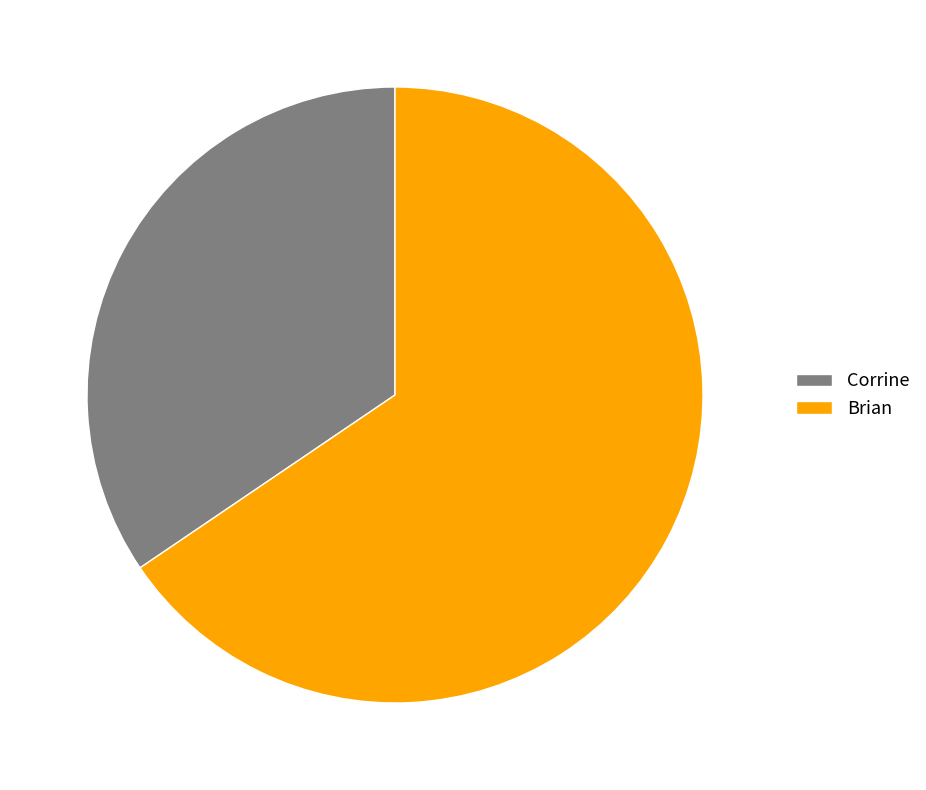

Approximately how many times larger is the value at Brian compared to Corrine?

1.9